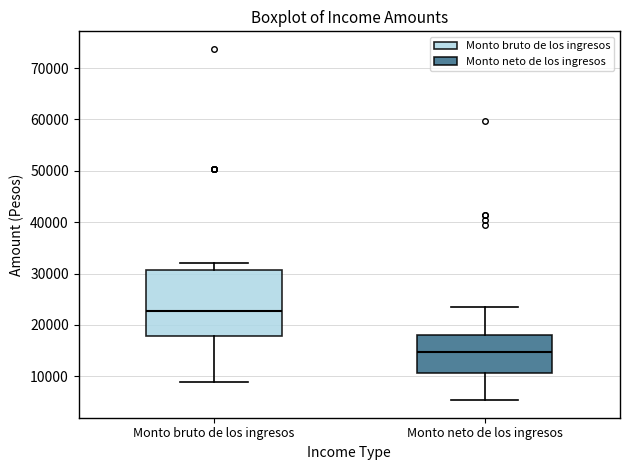

Which box's median line is the highest?

Monto bruto de los ingresos